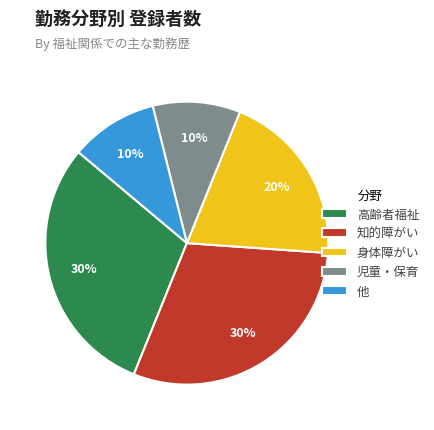

Is there any slice that represents more than half of the pie?

No